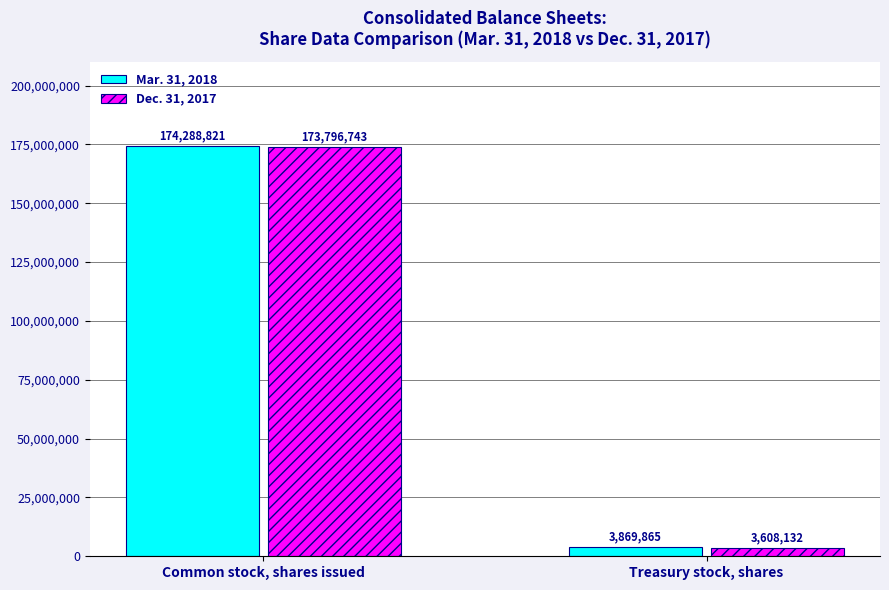

Which series has the widest spread of values?

Mar. 31, 2018